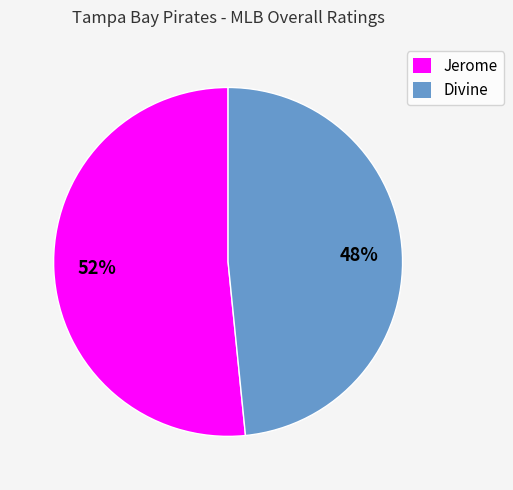

Between Divine and Jerome, which is larger?

Jerome